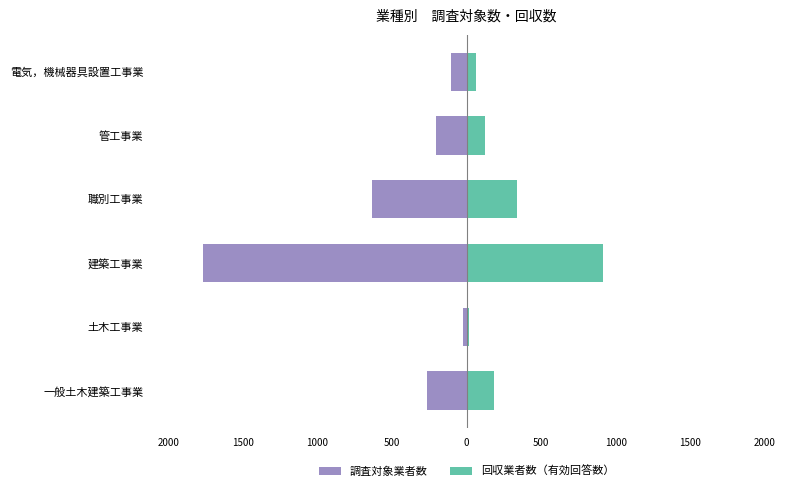

Is the value of 調査対象業者数 at 一般土木建築工事業 greater than the value of 回収業者数（有効回答数） at 電気，機械器具設置工事業?

No